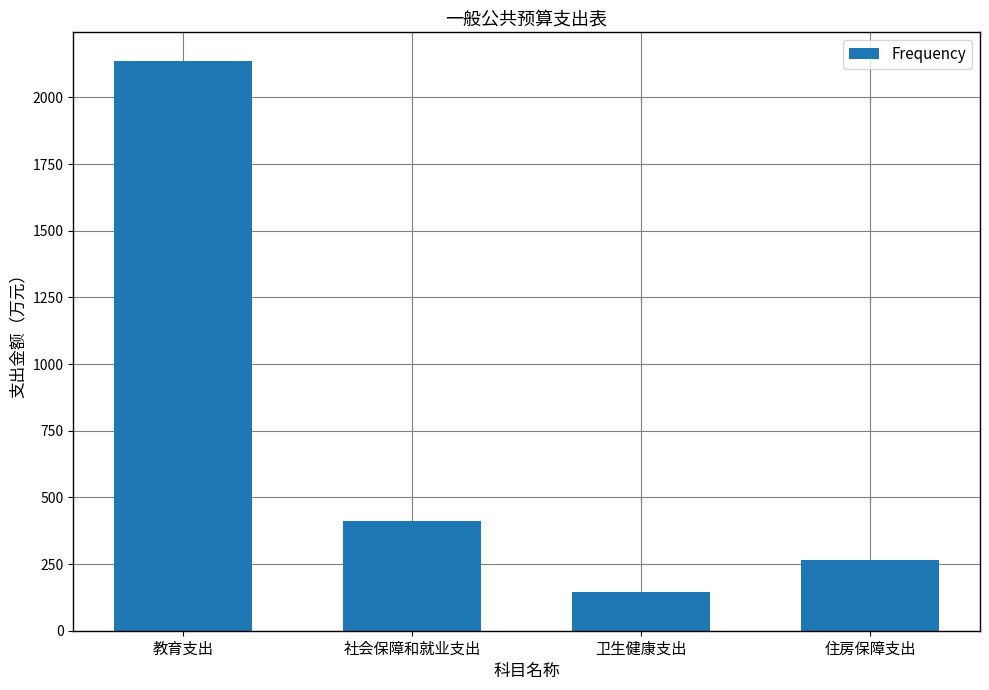

Count the number of data series in this chart.

1